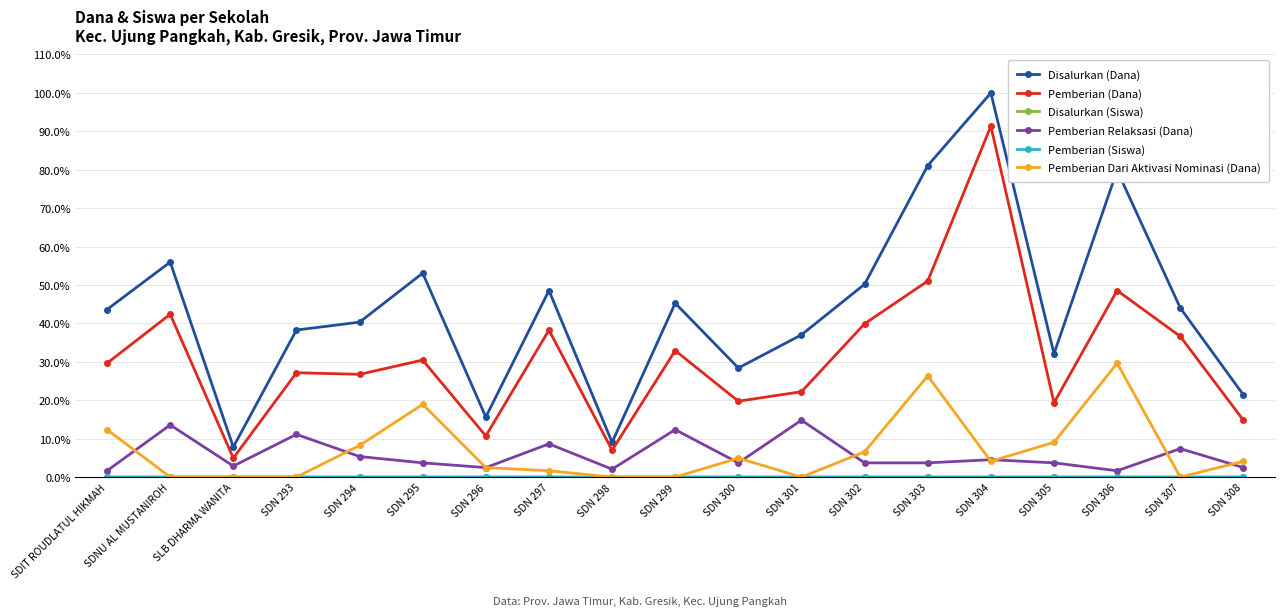

Which series has the largest total across all categories?

Disalurkan (Dana)